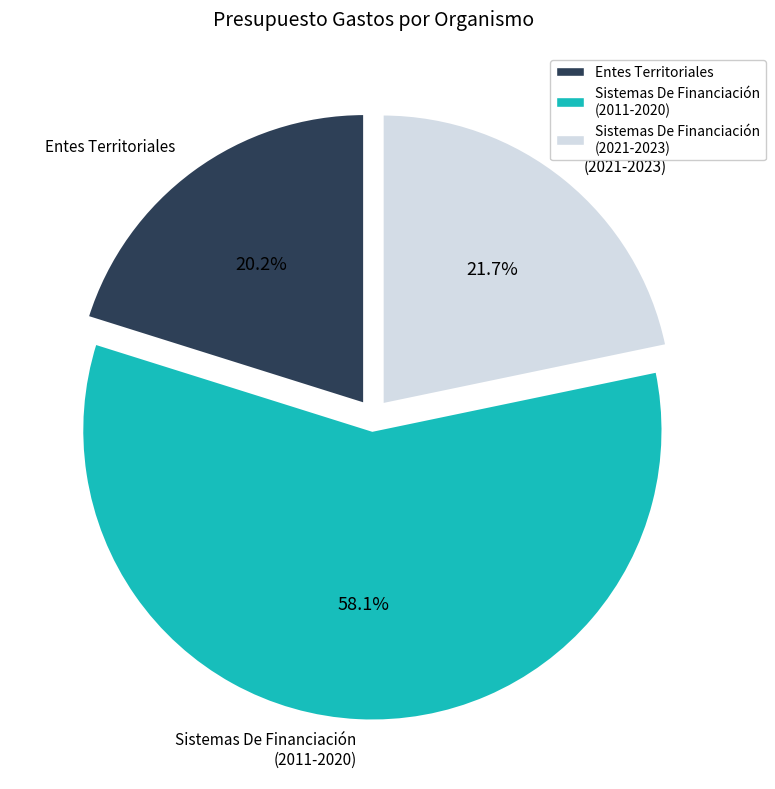

Is the sum of Sistemas De Financiación (2021-2023) and Sistemas De Financiación (2011-2020) greater than half?

Yes